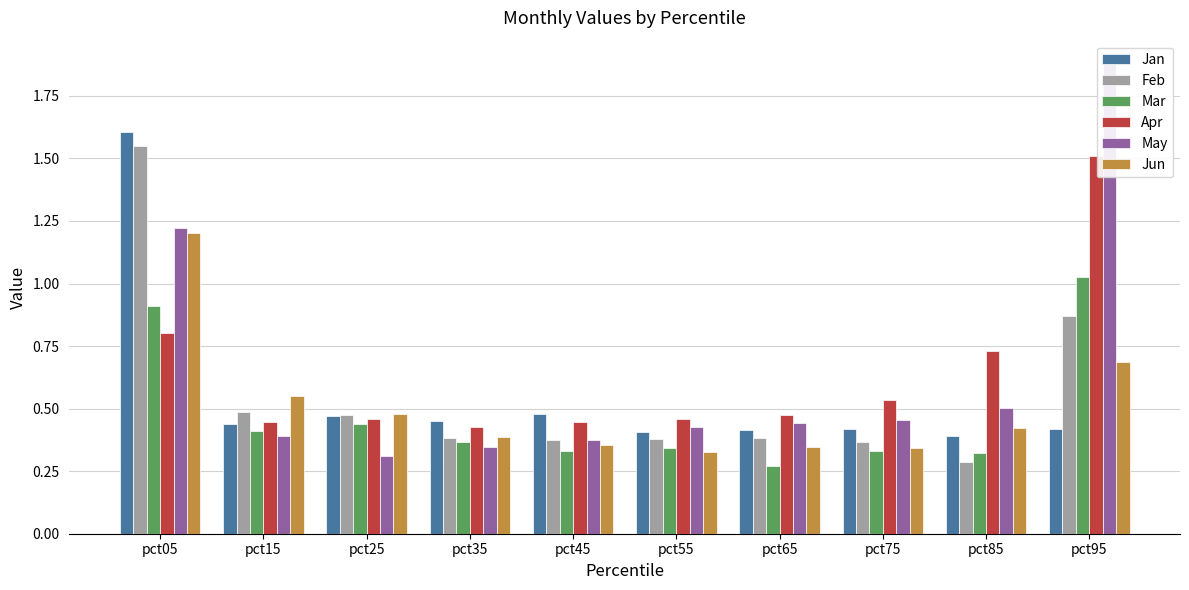

What is the lowest value of the May series?

0.3